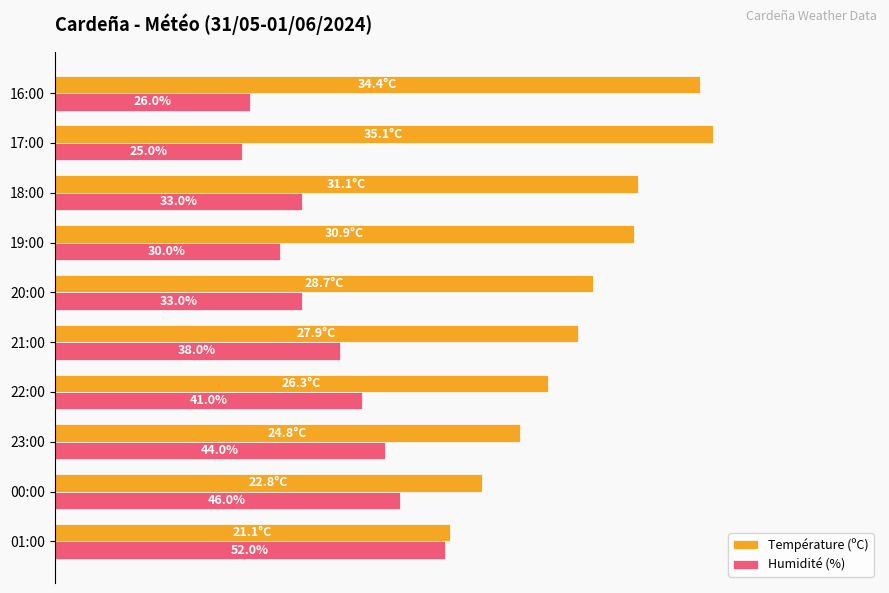

At which label is Humidité (%) closest to 38?

21:00